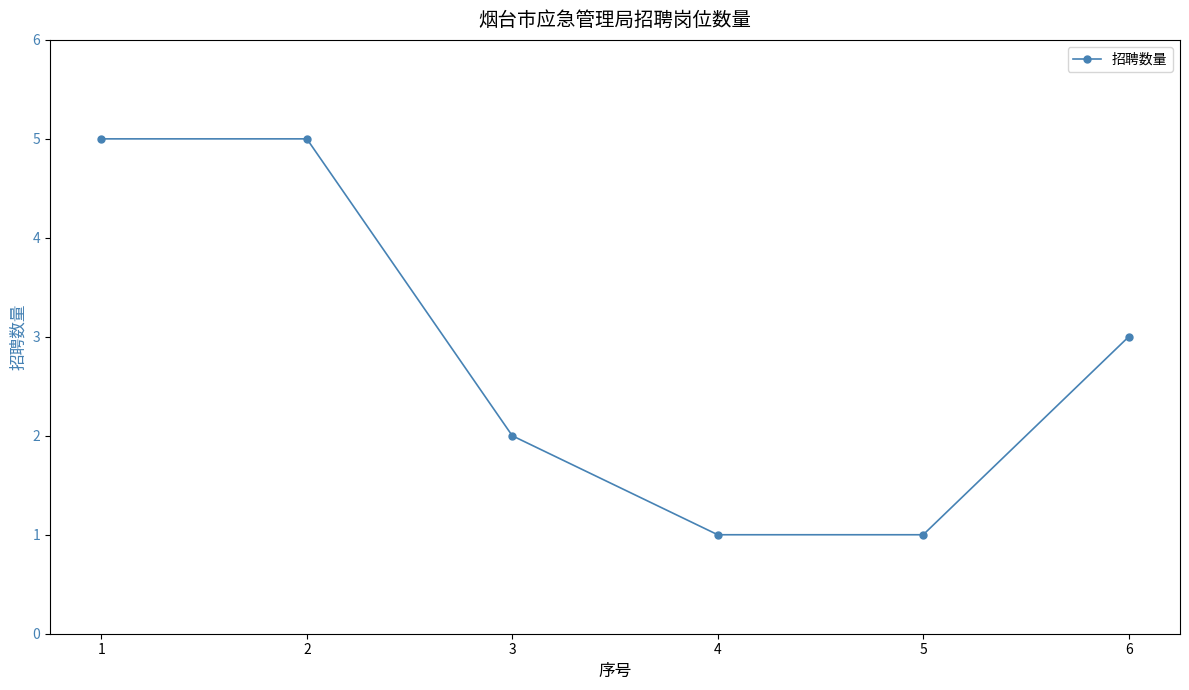

What is the approximate value at 6?

3